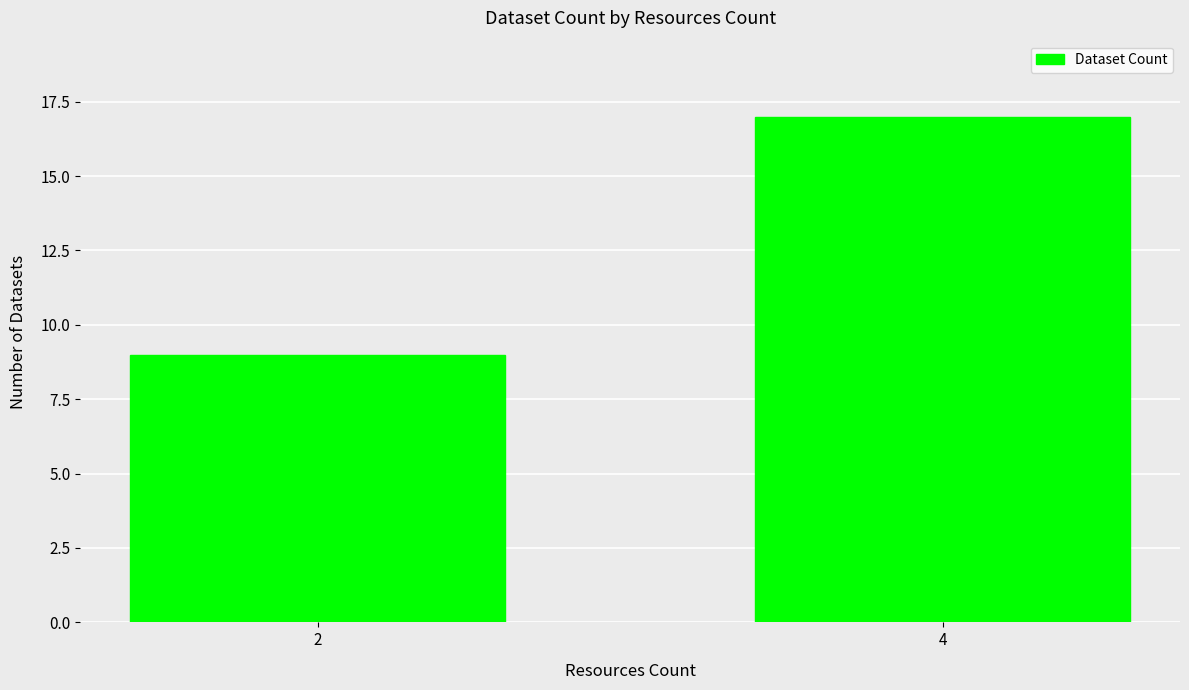

What is the value of the 2nd bar from the left?

17